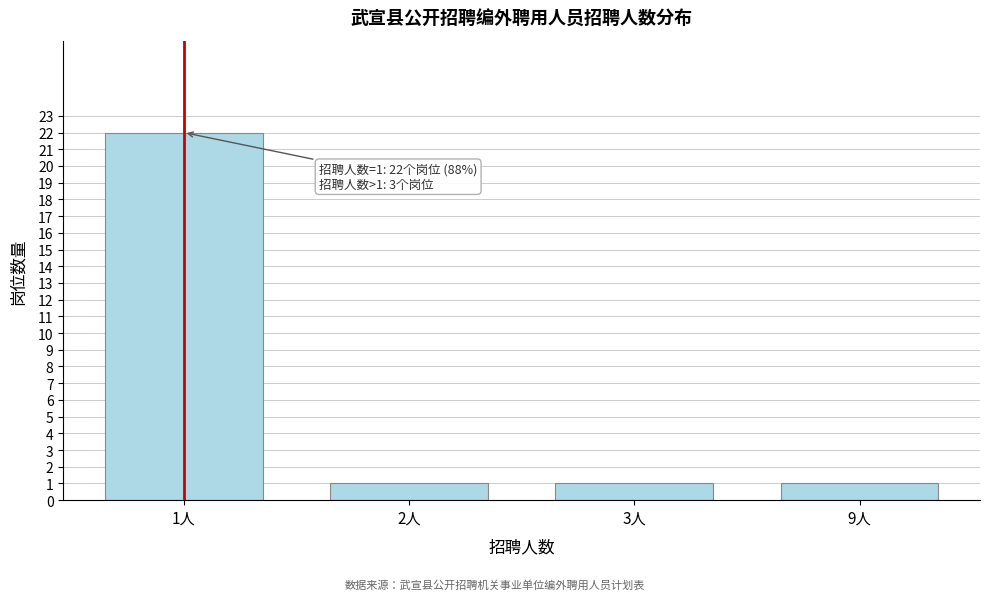

Reading left to right, list all the values displayed in this chart.

22	1	1	1